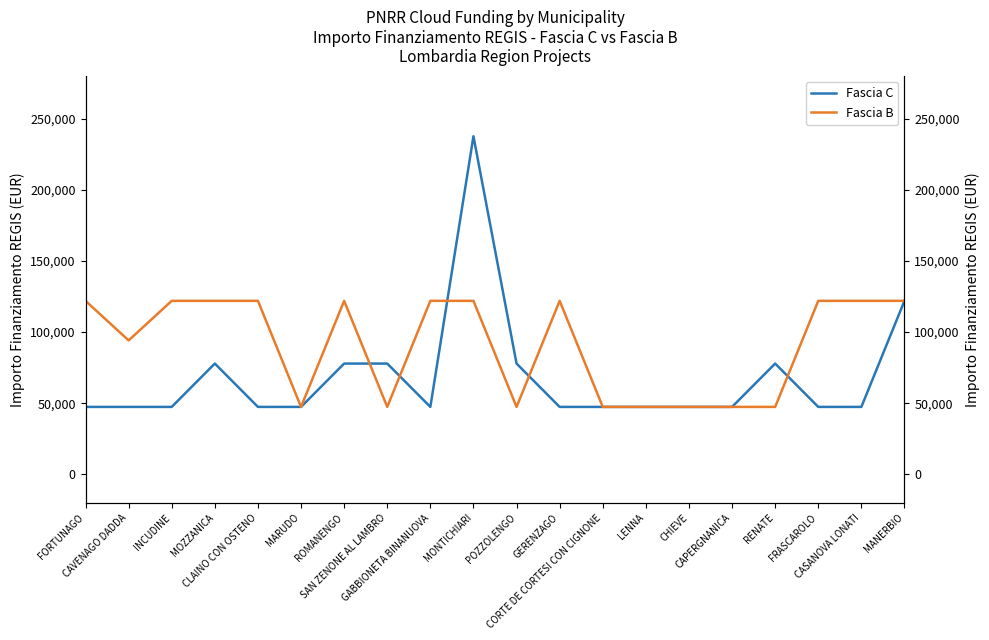

How many Fascia B values are between 47427 and 121992?

20